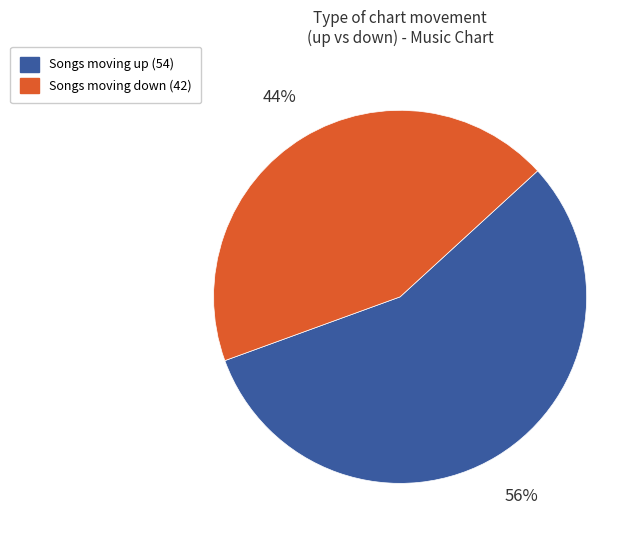

Does any single category account for the majority?

Yes